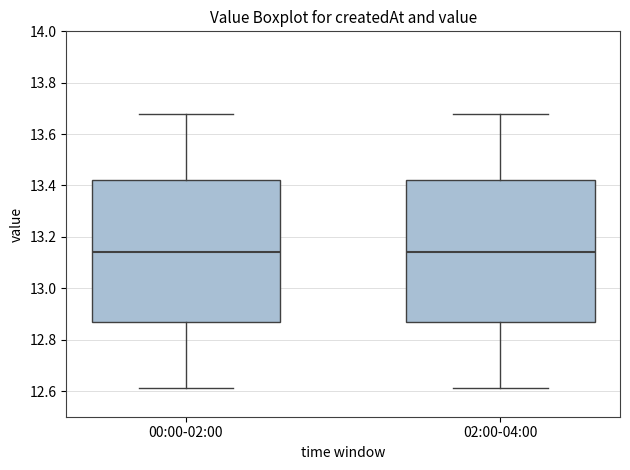

Reading left to right, read every box against the y-axis: the position of its median line, the range the box covers, and the ends of its whiskers. The values are not printed on the chart, so give them approximately, as read against the axis.

00:00-02:00: median 13.14, box 12.86 to 13.42, whiskers 12.62 to 13.68
02:00-04:00: median 13.14, box 12.86 to 13.42, whiskers 12.62 to 13.68